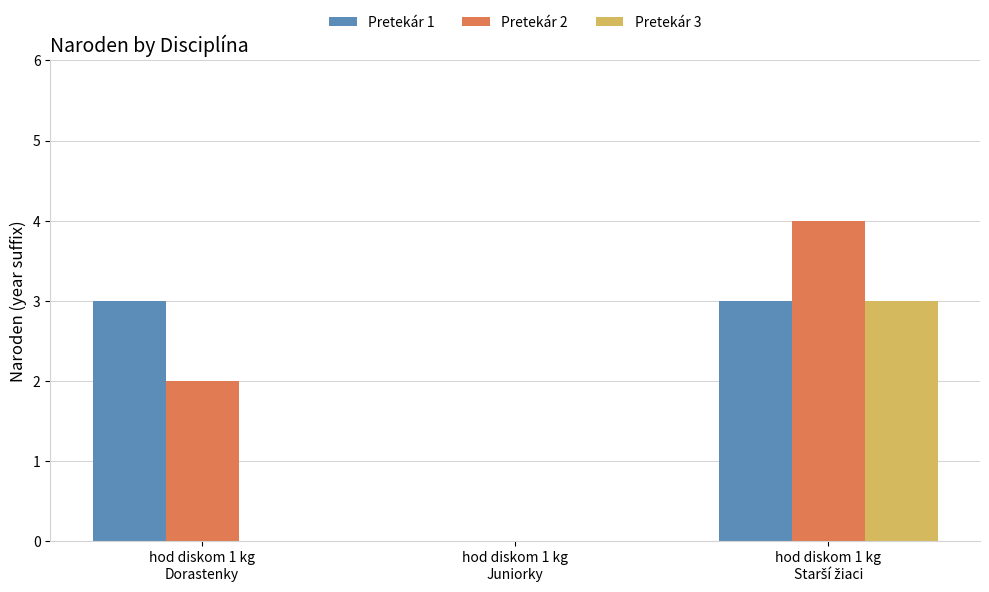

Does the chart contain stacked bars?

No